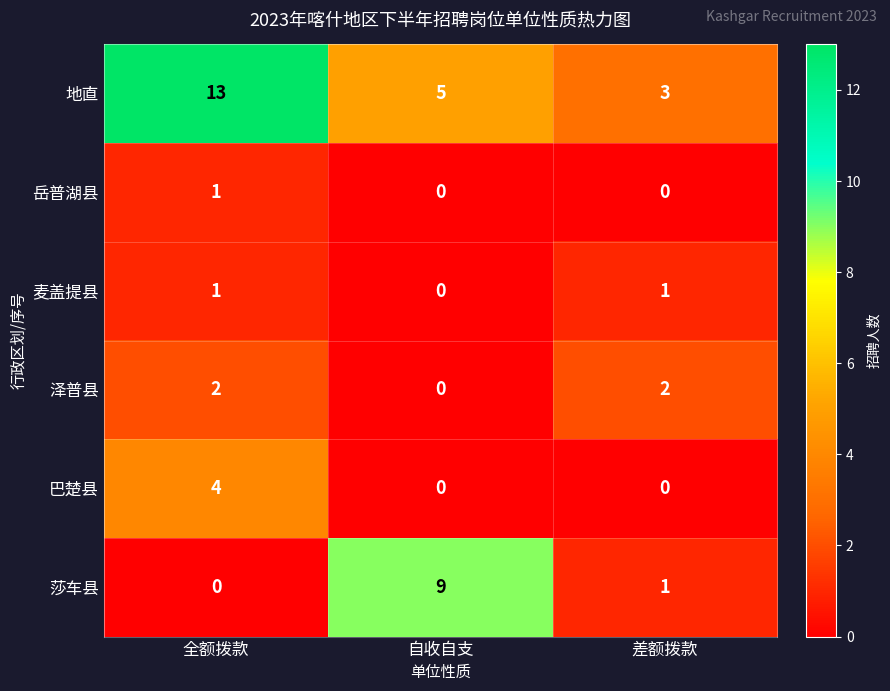

Reading left to right, extract all data points from this chart.

地直: 13	5	3
岳普湖县: 1	0	0
麦盖提县: 1	0	1
泽普县: 2	0	2
巴楚县: 4	0	0
莎车县: 0	9	1